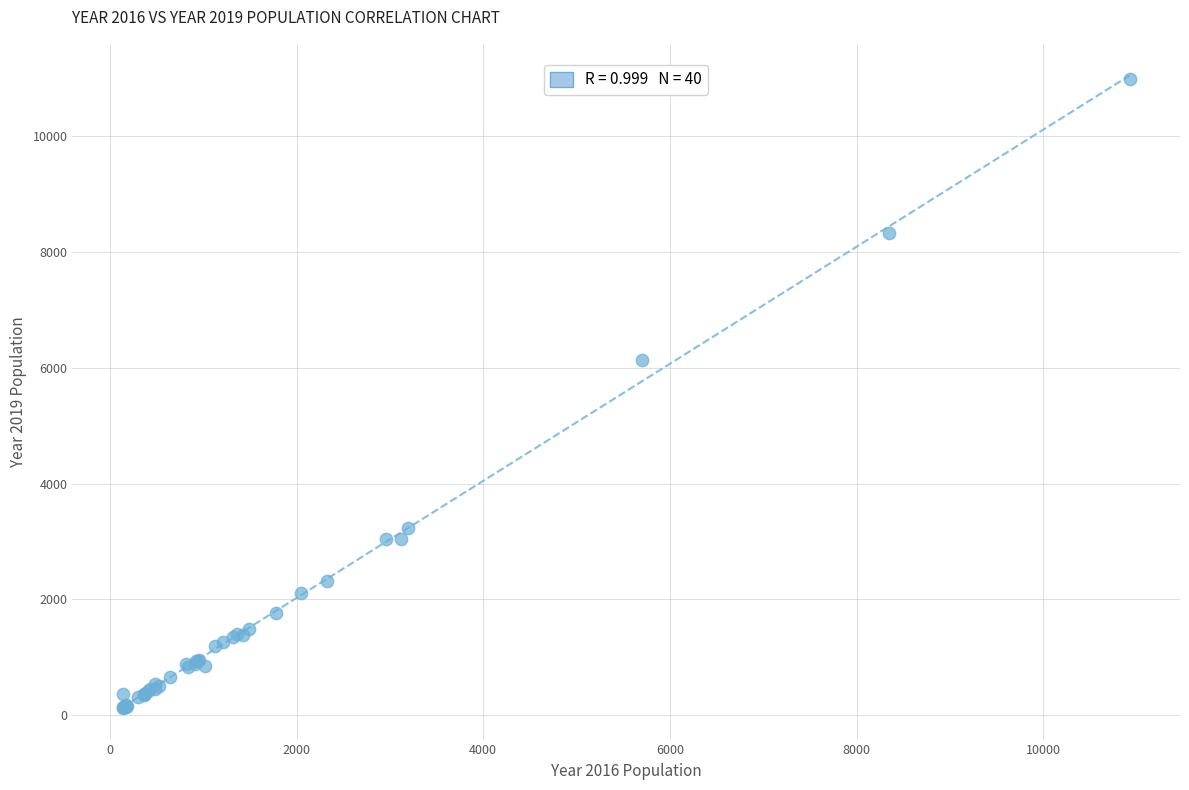

What Y value in the scatter plot is closest to 5559?

6129